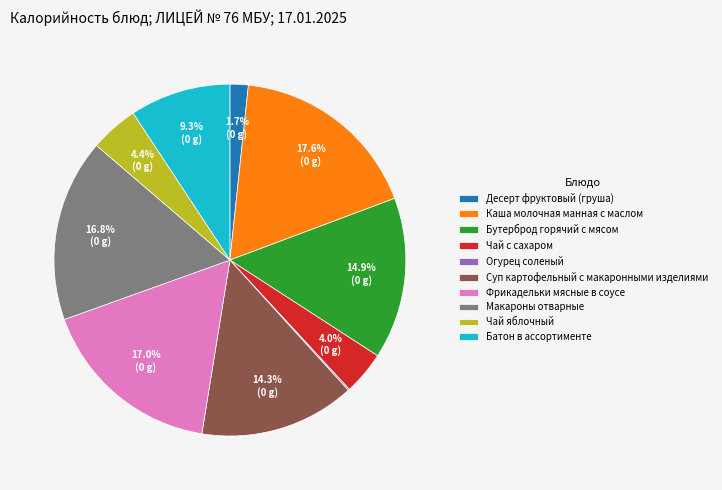

To the nearest percent, what is the difference between the Макароны отварные and Чай с сахаром slice percentages?

13%